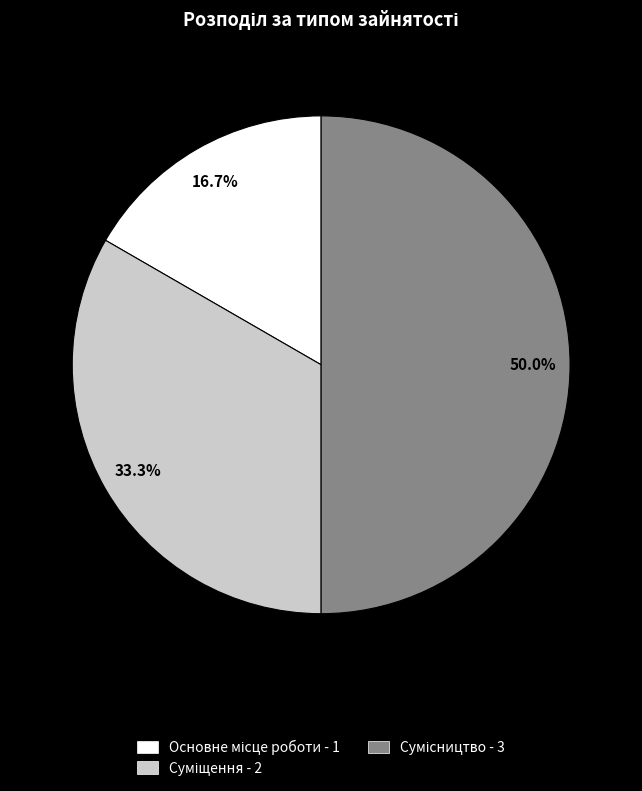

How many segments does this pie chart have?

3